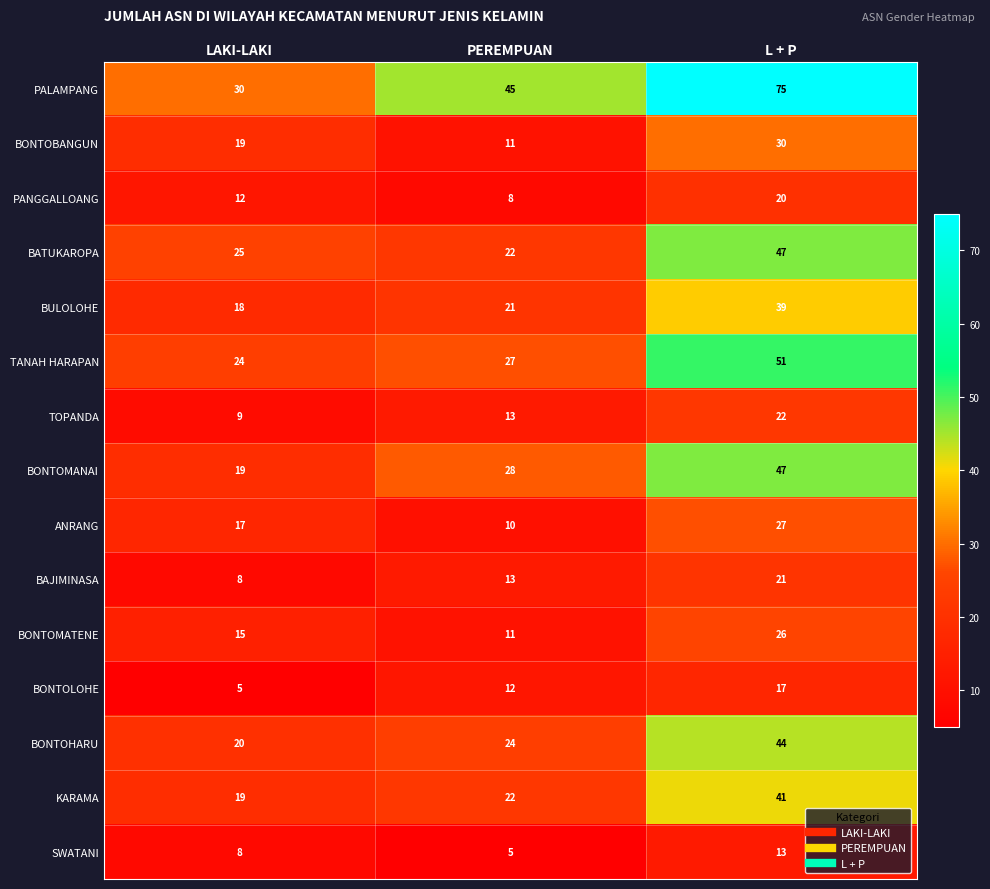

Which series changed the most between LAKI-LAKI and L + P?

PALAMPANG